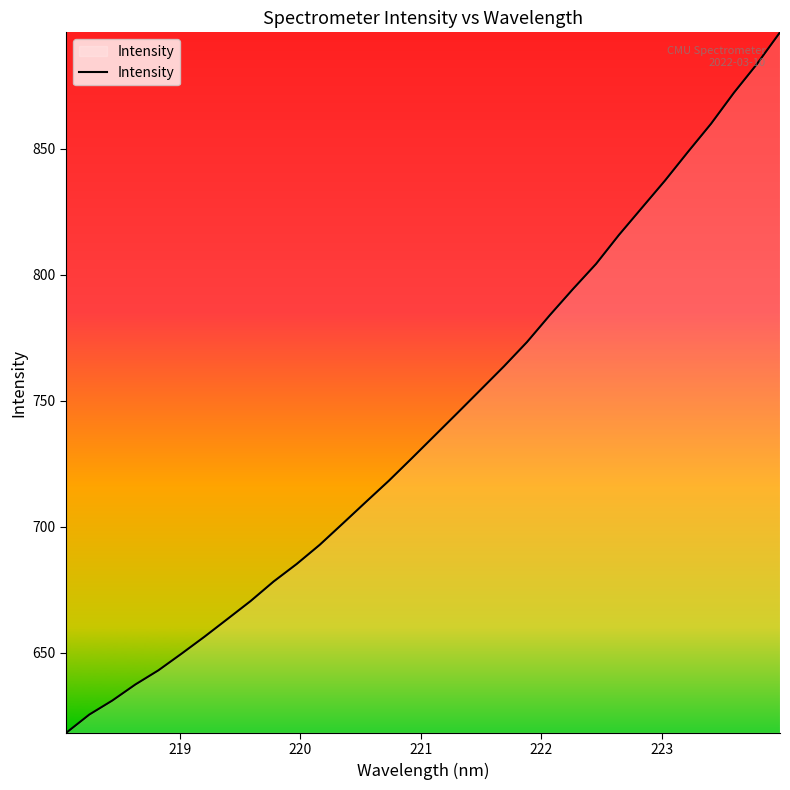

What is the smallest value displayed?

618.3